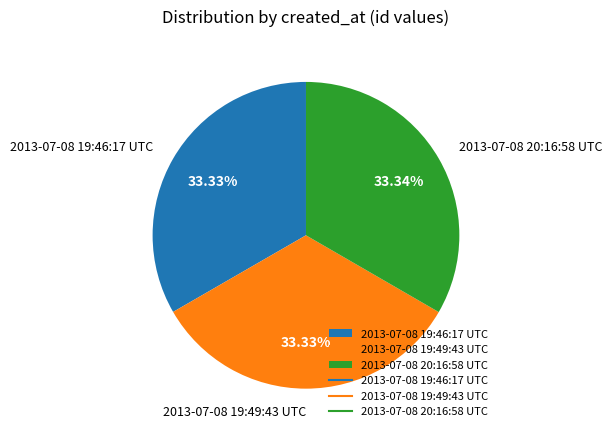

Does 2013-07-08 19:49:43 UTC represent more than half of the total?

No